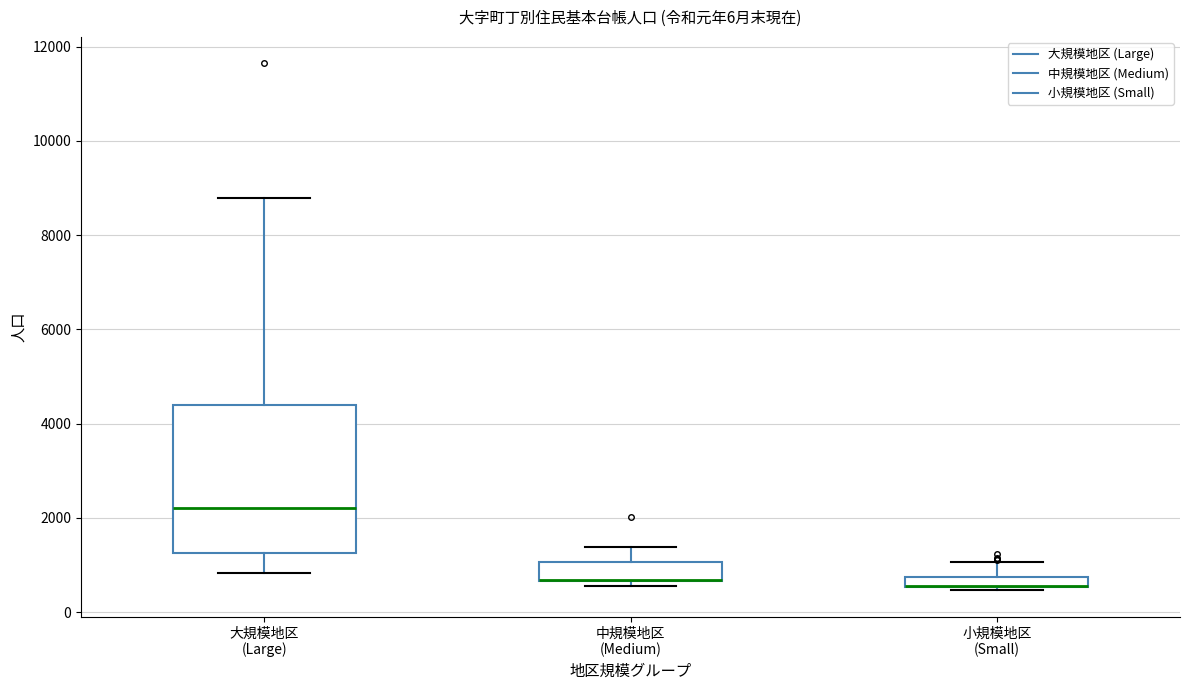

Which box is the tallest, from its lower edge to its upper edge?

大規模地区 (Large)